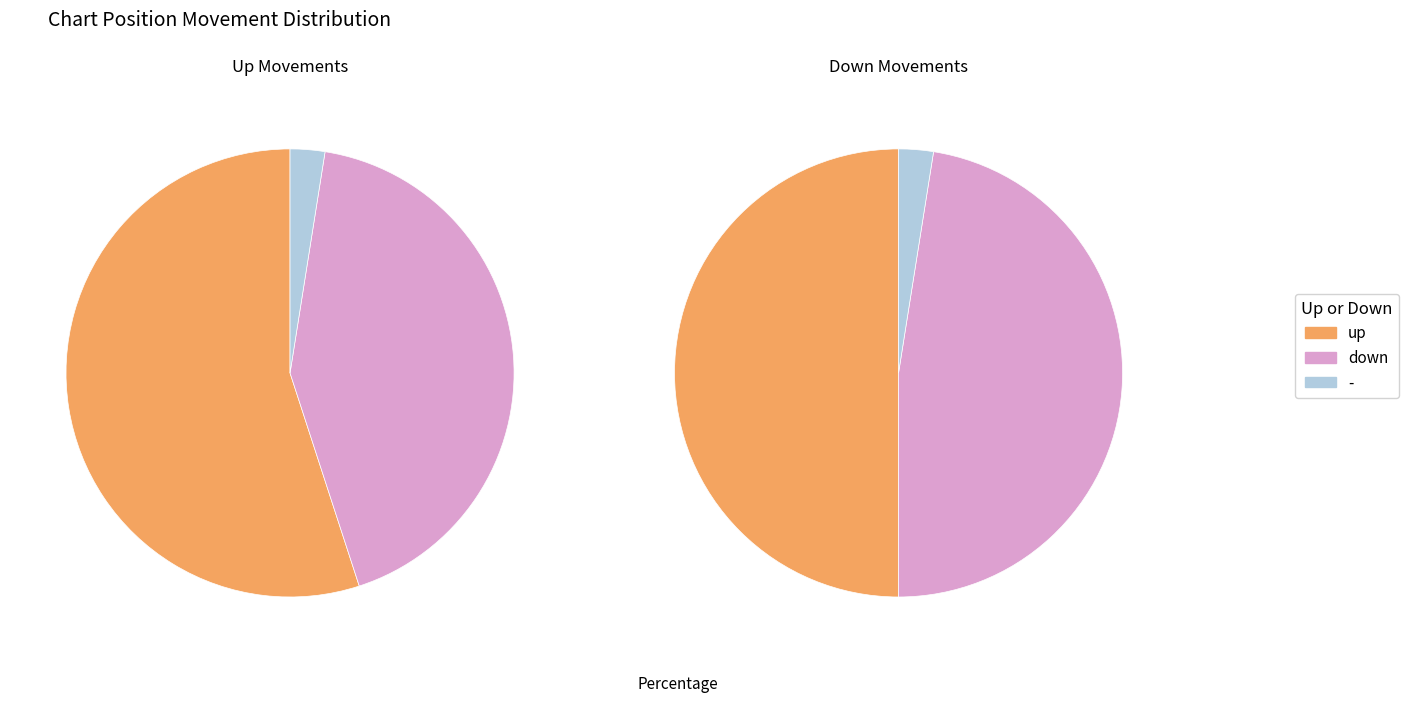

To the nearest percent, what is the average slice percentage?

33%